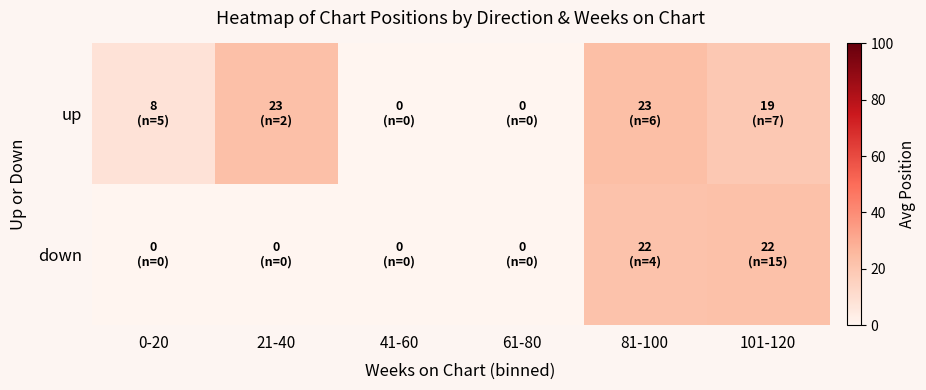

Reading right to left, extract all data points from this chart.

up: 101-120=19.1	81-100=23.2	61-80=0.0	41-60=0.0	21-40=23.0	0-20=8.0
down: 101-120=22.3	81-100=21.8	61-80=0.0	41-60=0.0	21-40=0.0	0-20=0.0